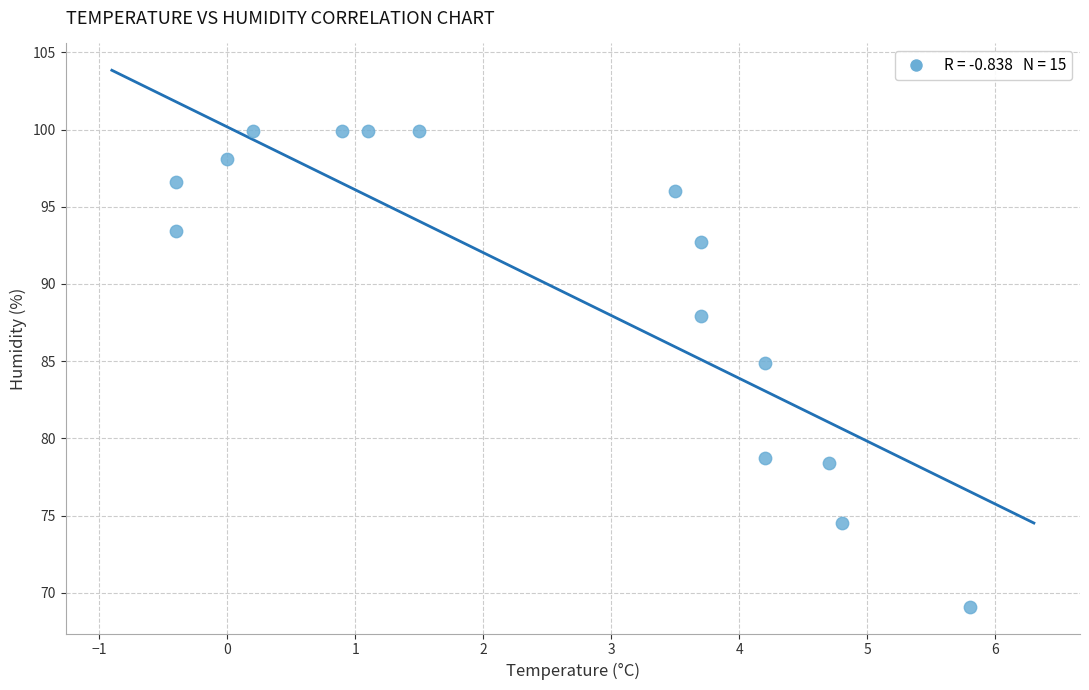

What is the range of Y values (max minus min)?

30.8